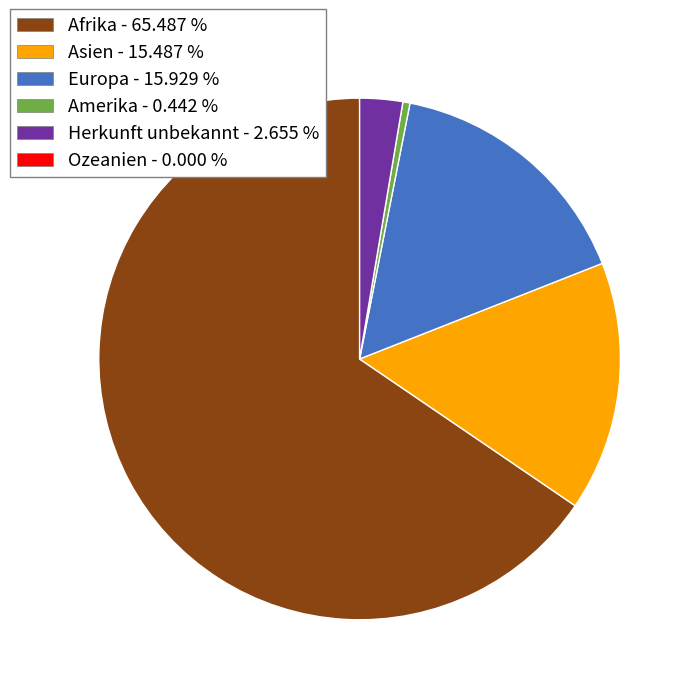

Is there any slice that represents more than half of the pie?

Yes